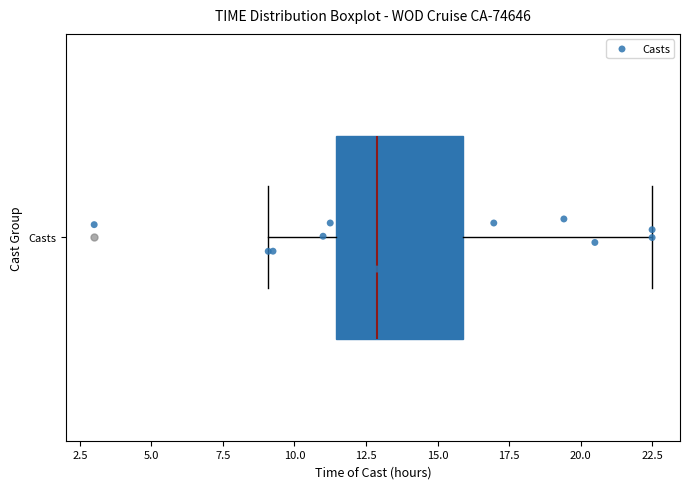

Where is the right edge of the box for Casts on the x-axis? The values are not printed on the chart, so give them approximately, as read against the axis.

16.0